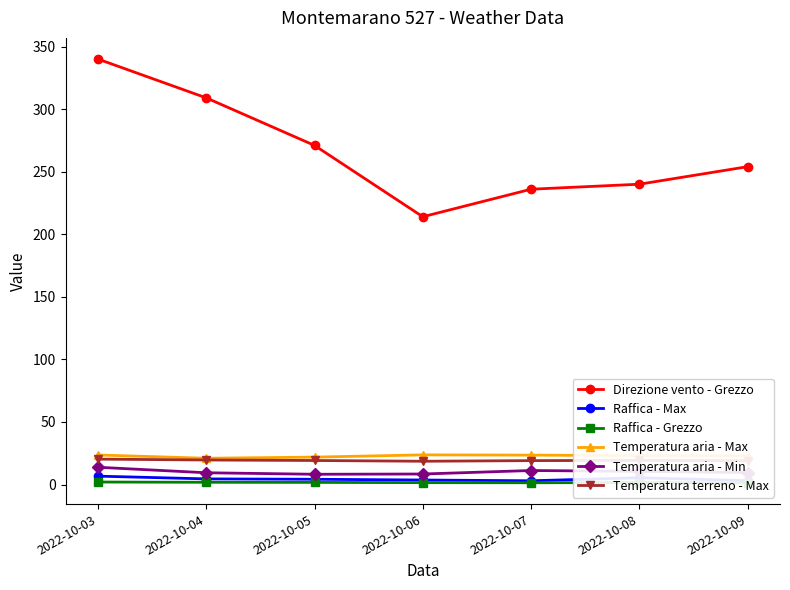

The Direzione vento - Grezzo series shows 254.0 at 2022-10-09. True or false?

True